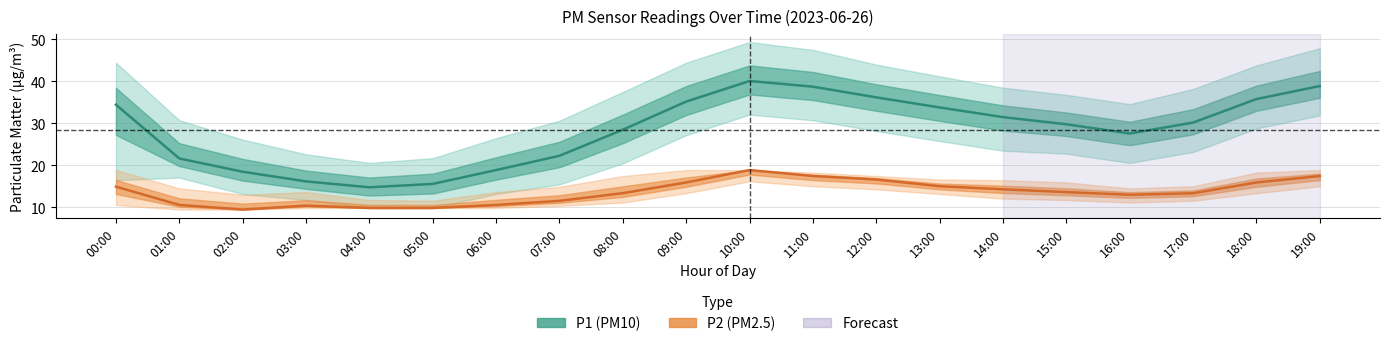

Rank the series by their average value, from highest to lowest.

P1 (PM10), P2 (PM2.5)